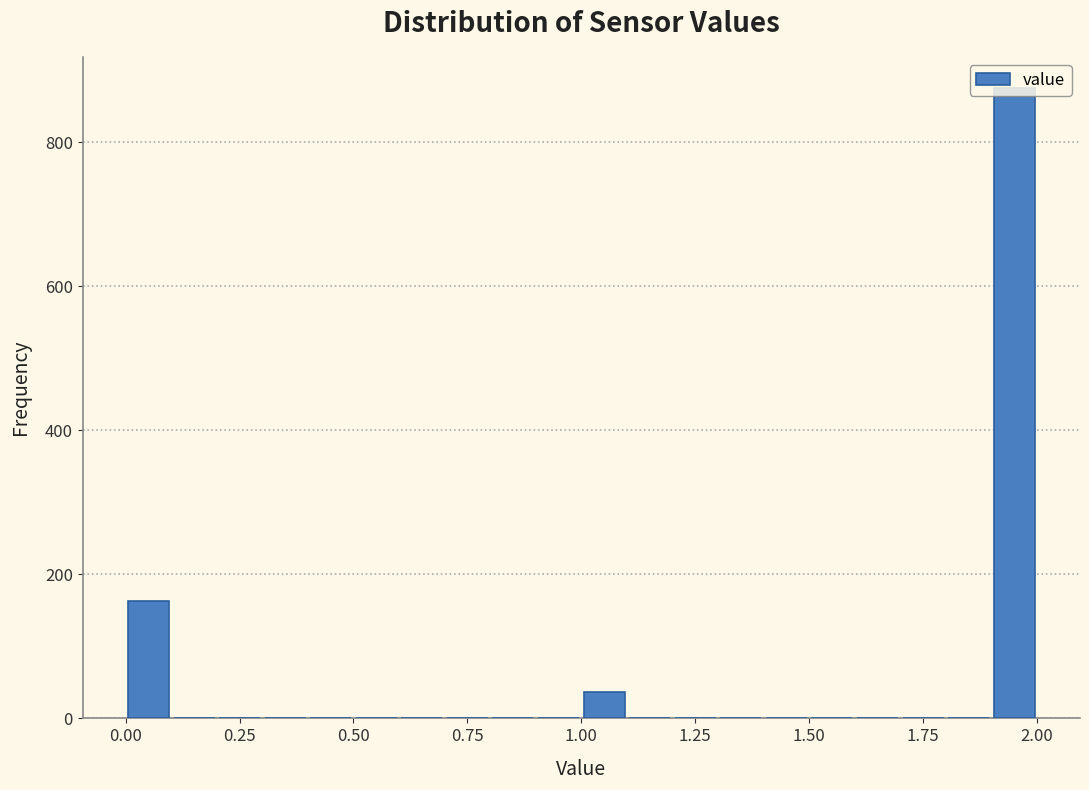

Around what value on the x-axis is the tallest bar? Give the approximate position of its centre, as read against the axis.

1.95